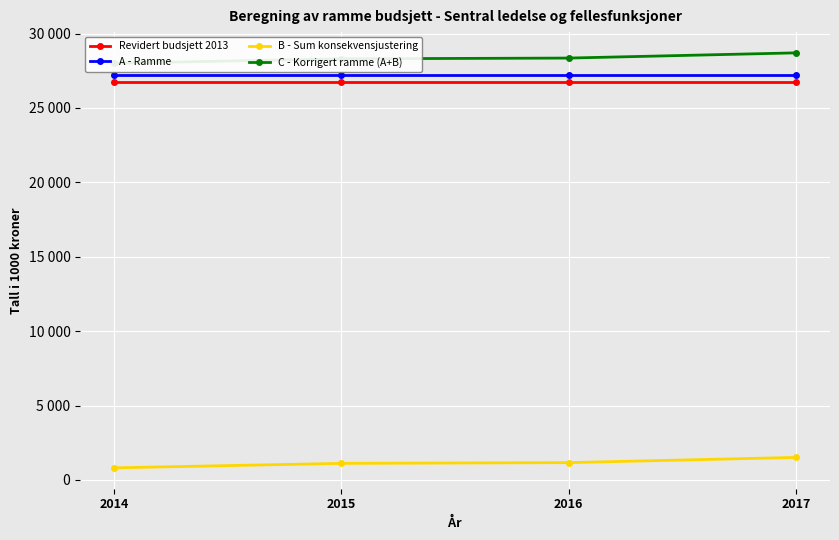

Reading left to right, extract all data points from this chart.

Revidert budsjett 2013: 26733	26733	26733	26733
A - Ramme: 27191	27191	27191	27191
B - Sum konsekvensjustering: 815	1115	1165	1515
C - Korrigert ramme (A+B): 28006	28306	28356	28706